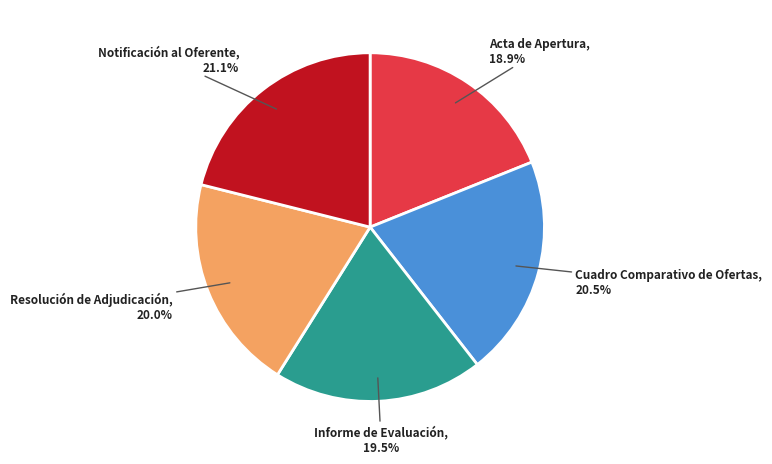

Approximately how many times larger is the value at Cuadro Comparativo de Ofertas compared to Informe de Evaluación?

1.1